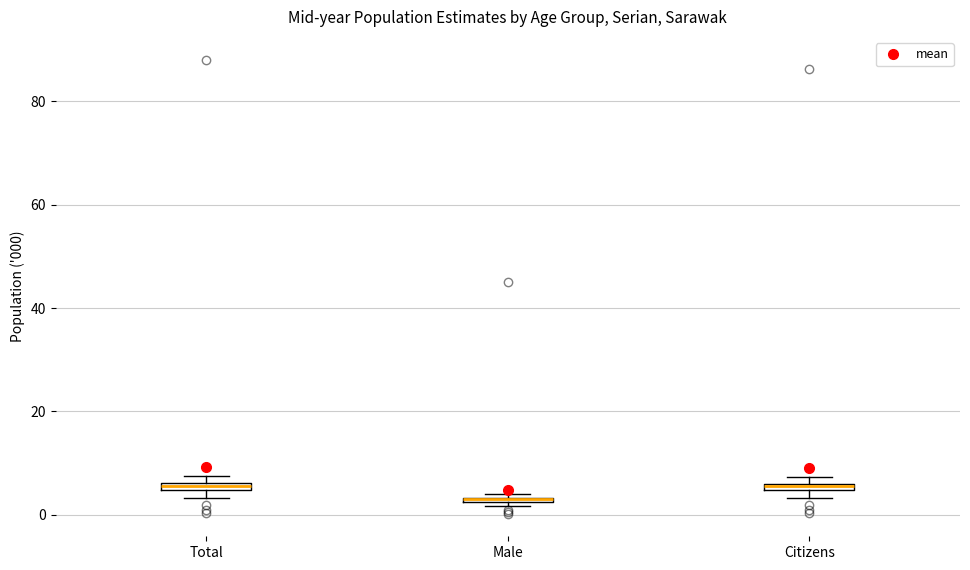

Where is the upper edge of the box for Male on the y-axis? The values are not printed on the chart, so give them approximately, as read against the axis.

4